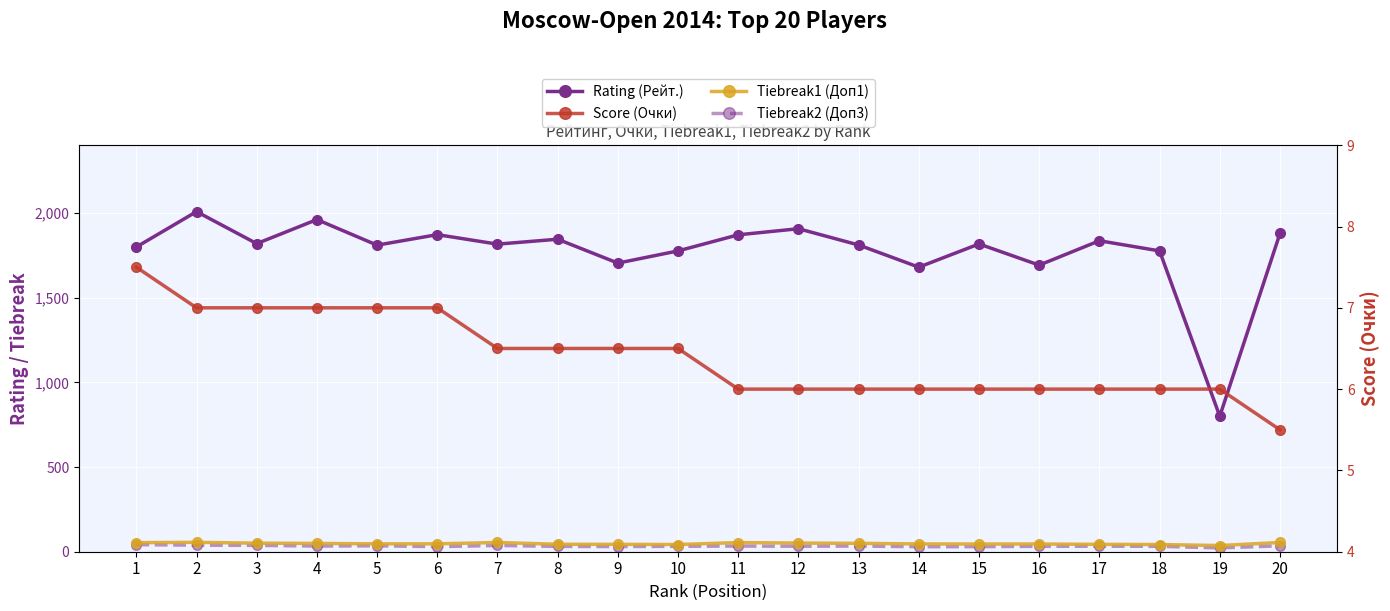

How many values in the Tiebreak1 (Доп1) series exceed 46?

11